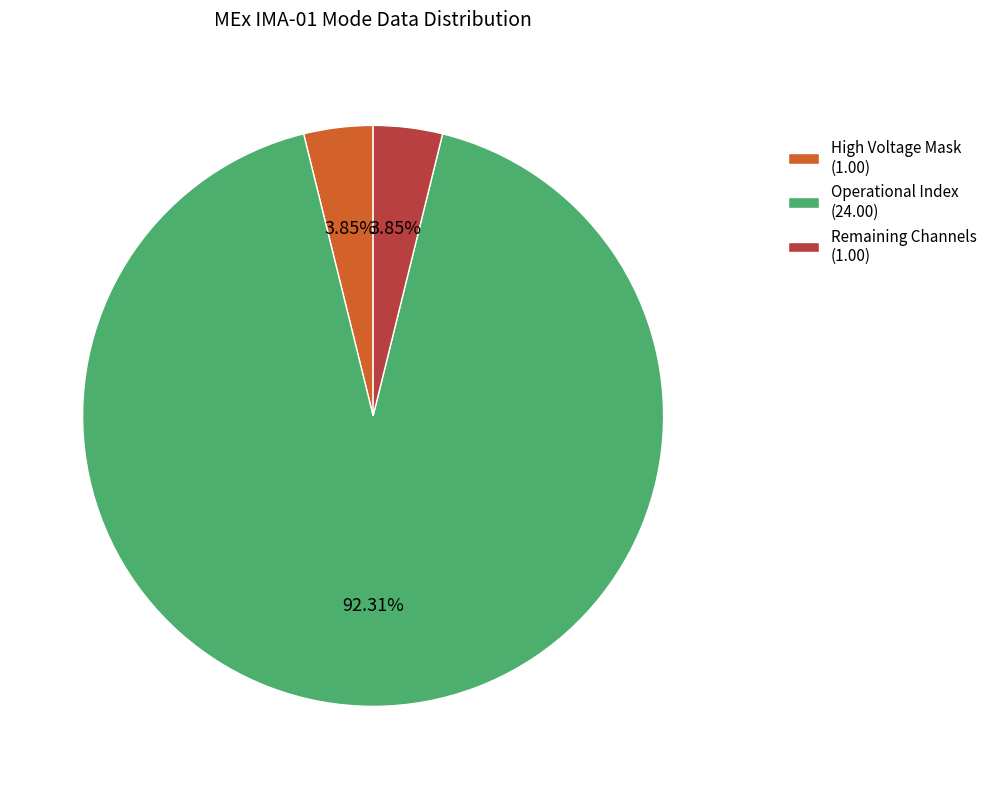

Between Remaining Channels (1.00) and Operational Index (24.00), which is larger?

Operational Index (24.00)